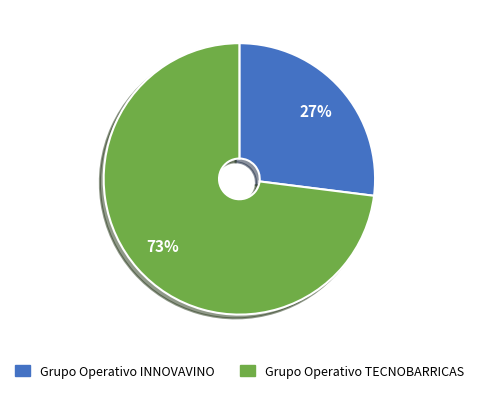

The Grupo Operativo TECNOBARRICAS slice represents 79% of the pie. True or false?

False